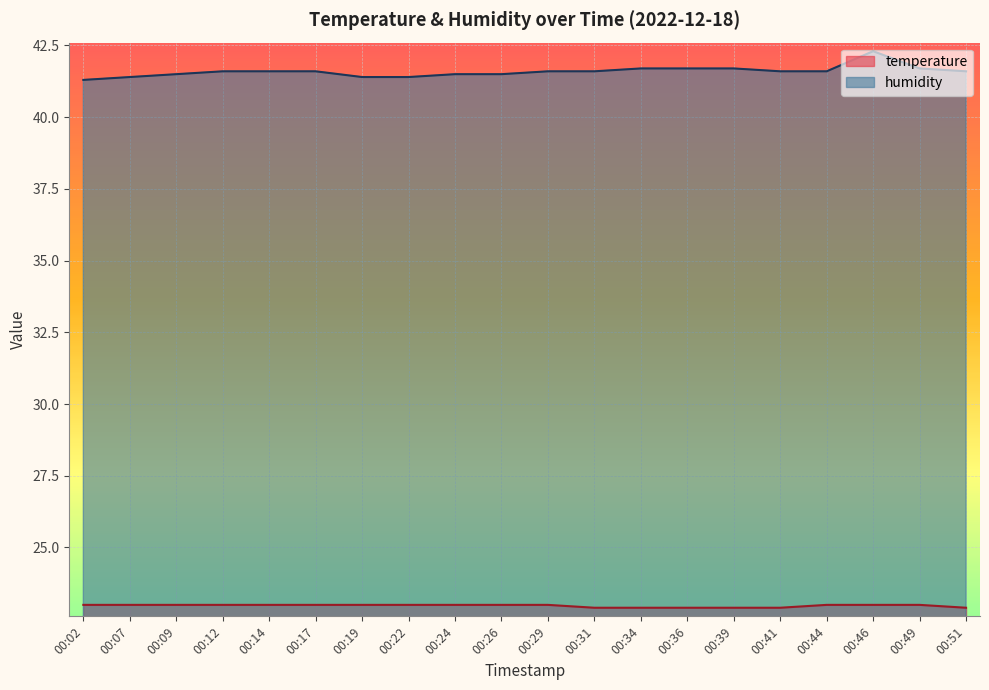

The value of temperature at 00:07 is 35.7. True or false?

False